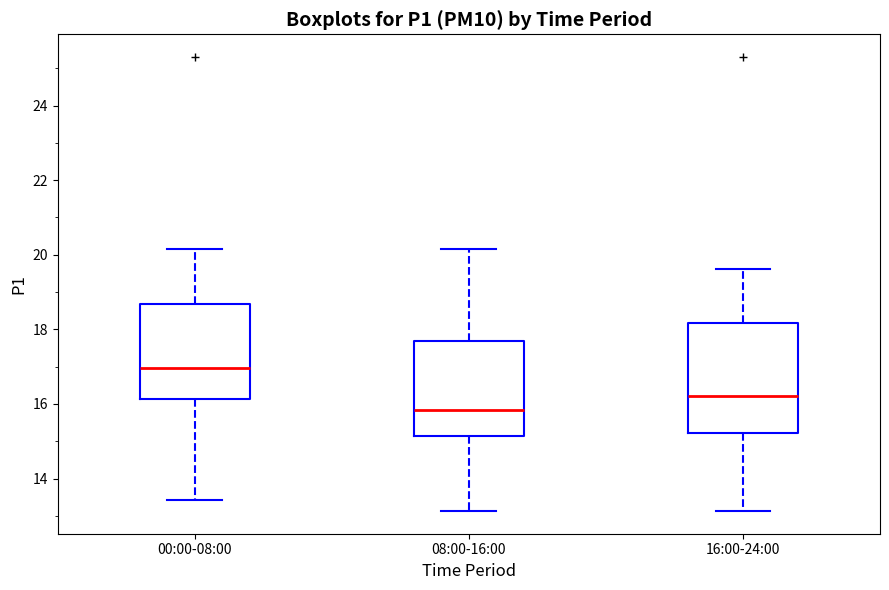

Which box has the highest median line?

00:00-08:00